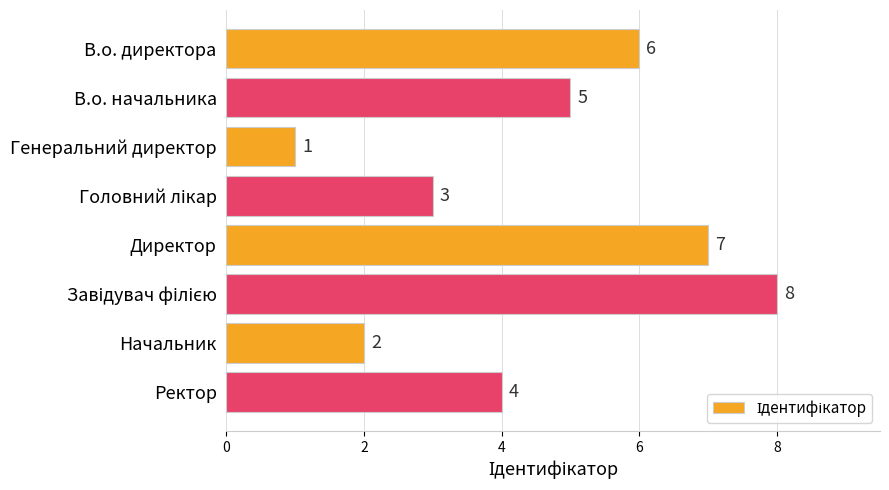

Which category has the lowest value across all series?

Генеральний директор